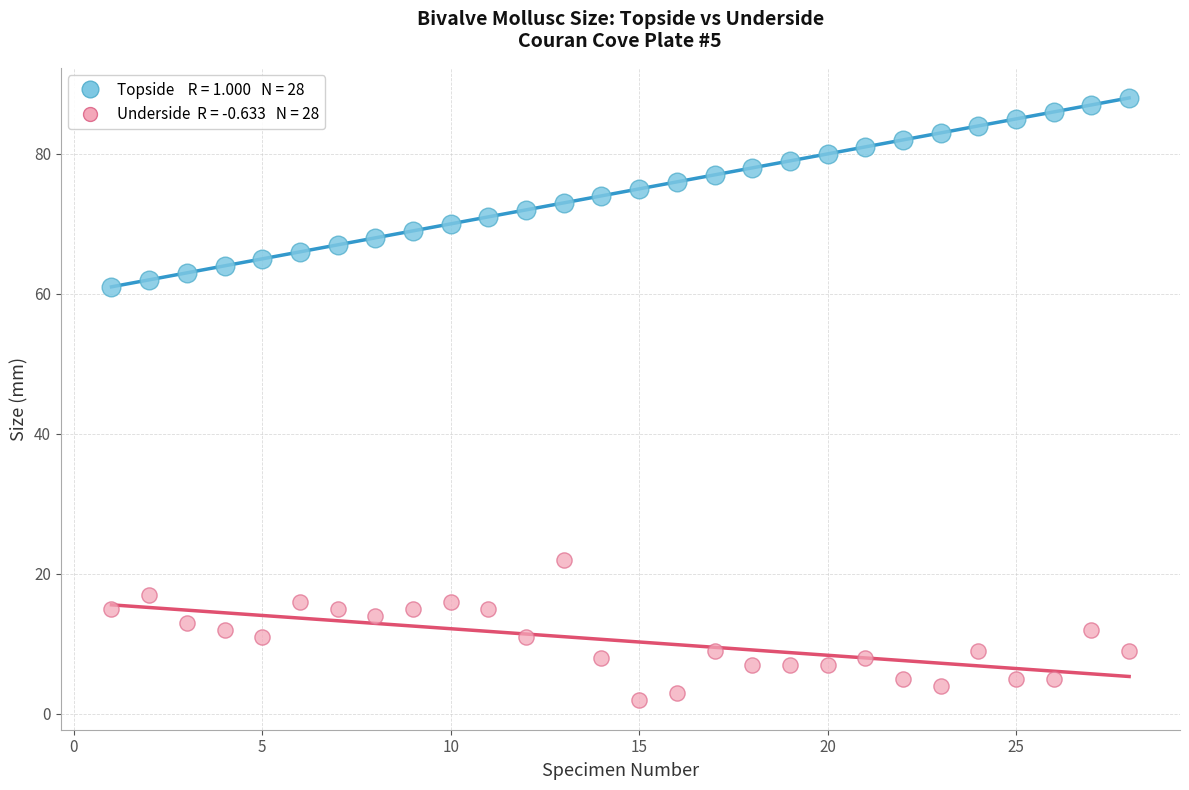

Across all data points, what is the range of X values (max minus min)?

27